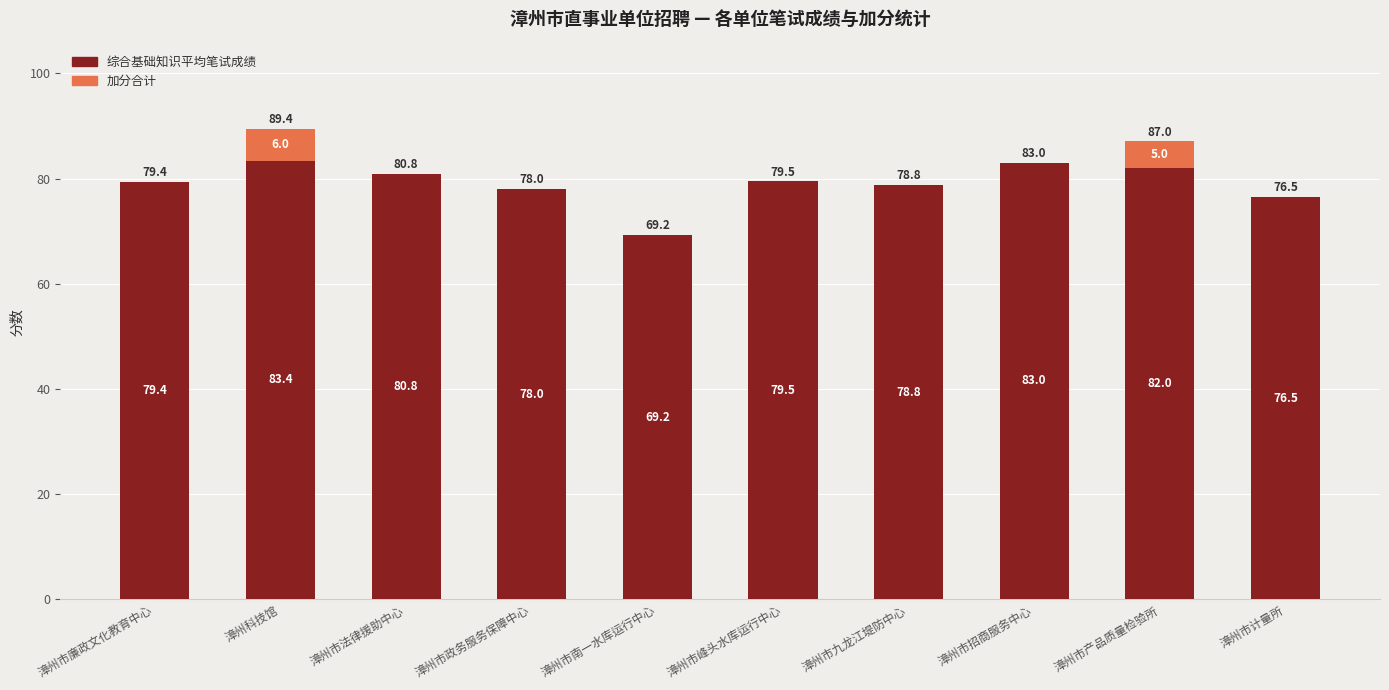

At which label is 综合基础知识平均笔试成绩 closest to 76?

漳州市计量所